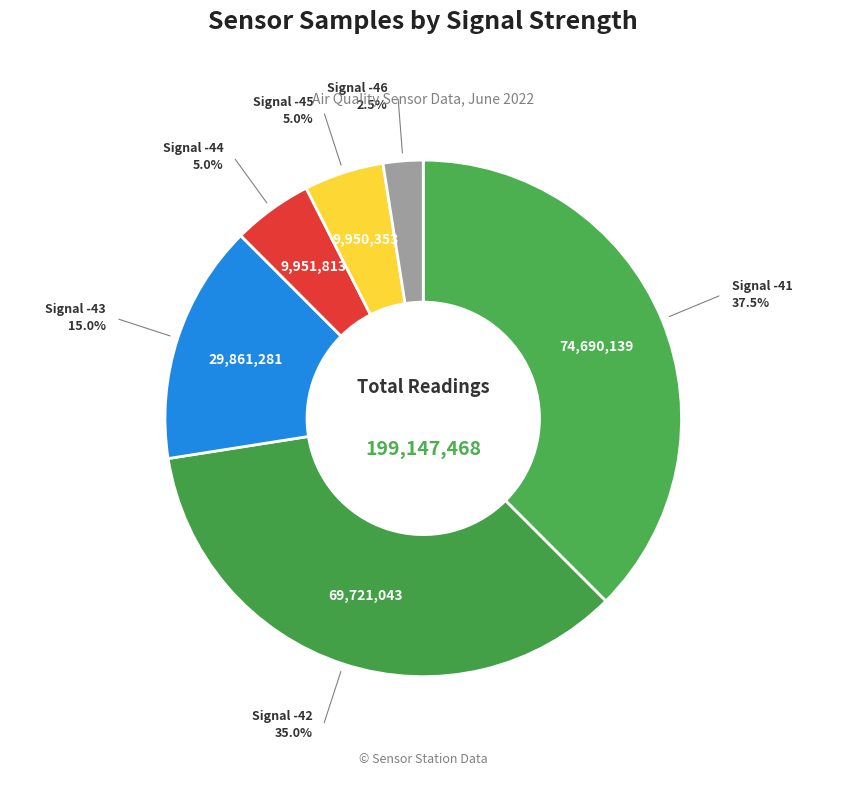

Count the number of slices in the pie.

6